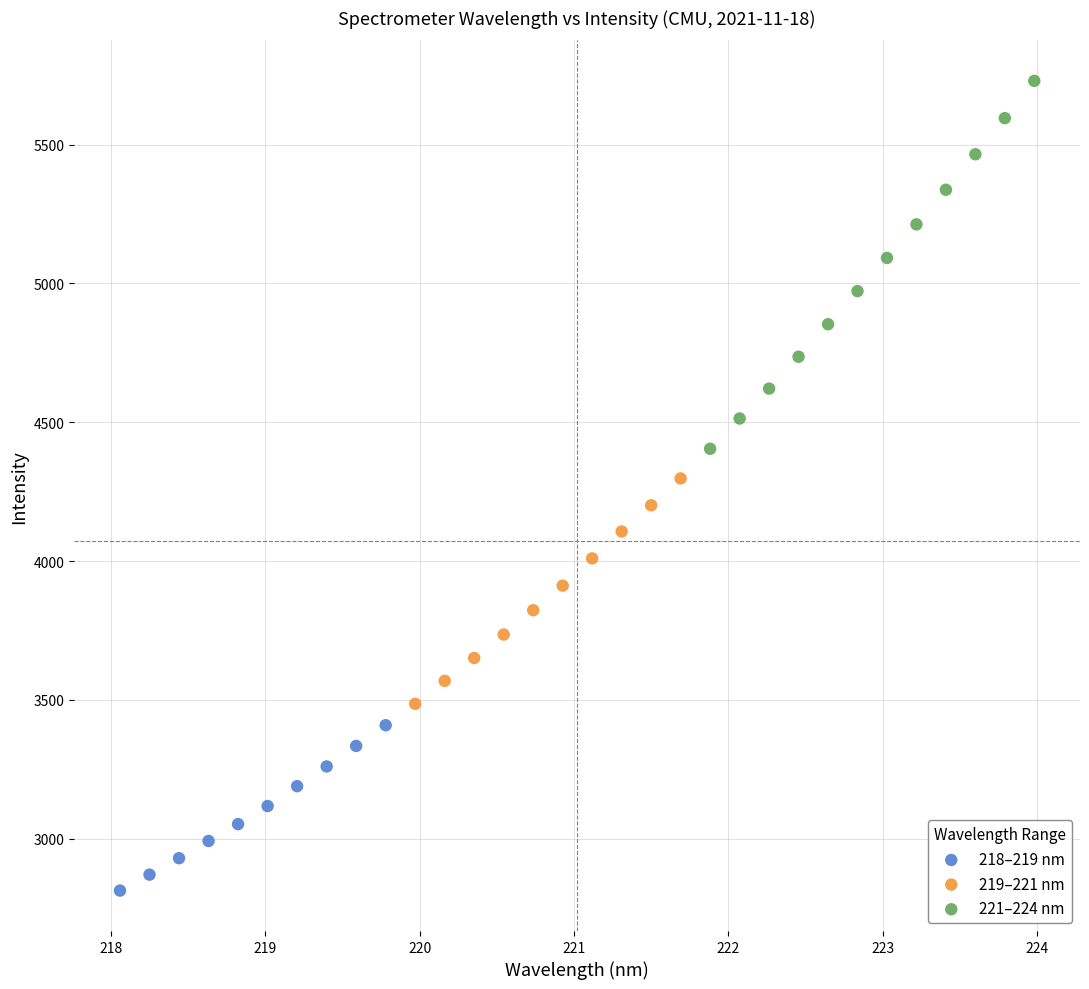

Which series has the largest Y range (max minus min)?

221–224 nm